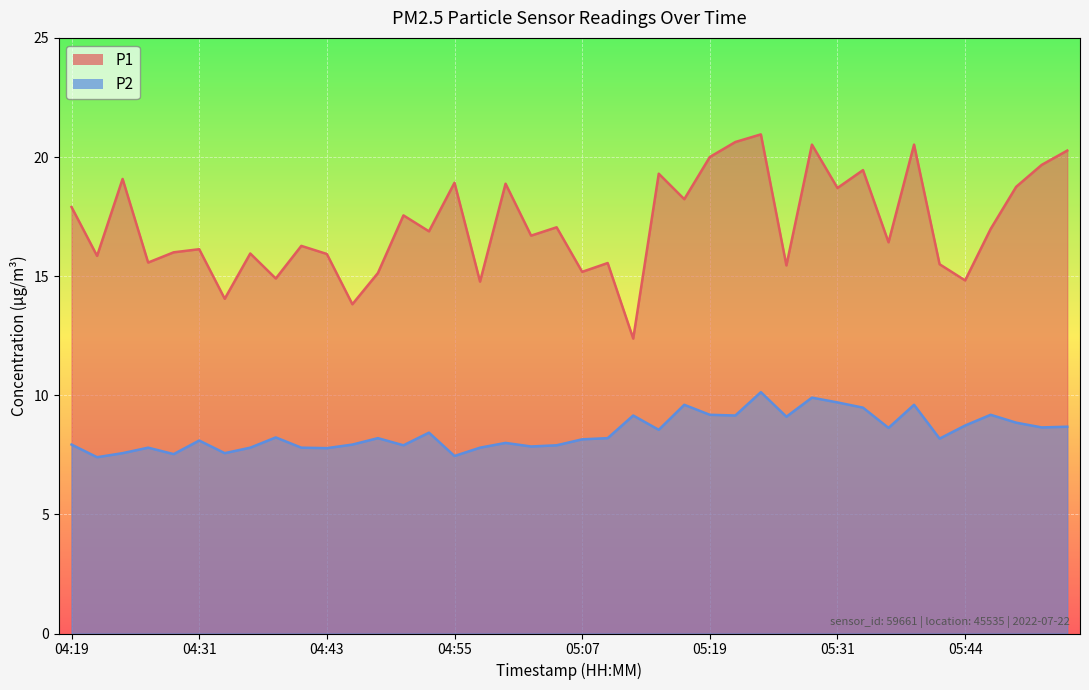

What is the difference between the P1 values at 04:53 and 05:51?

2.8